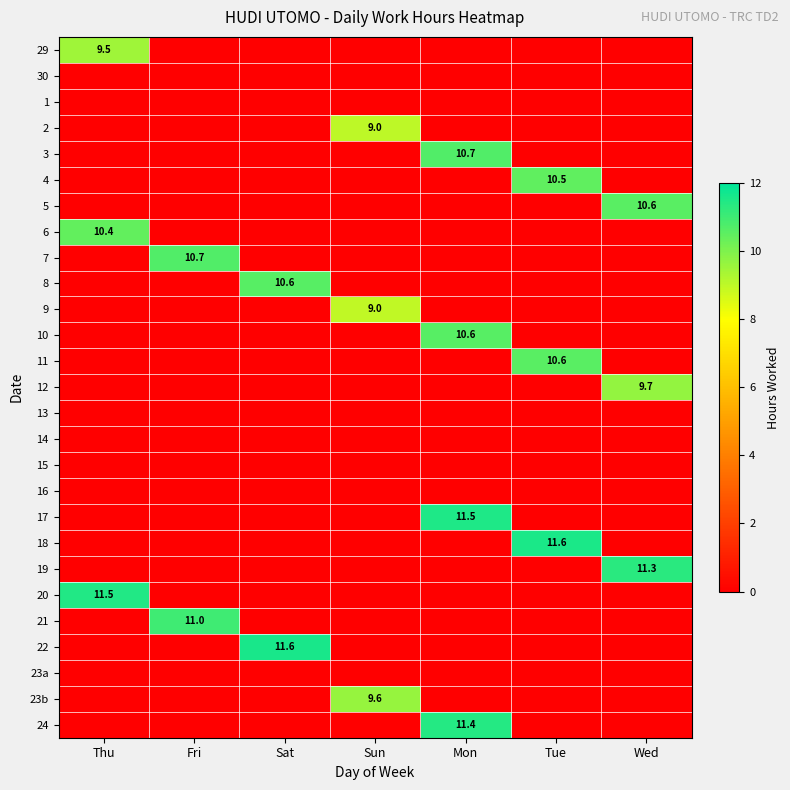

At which label is 29 closest to 4?

Fri